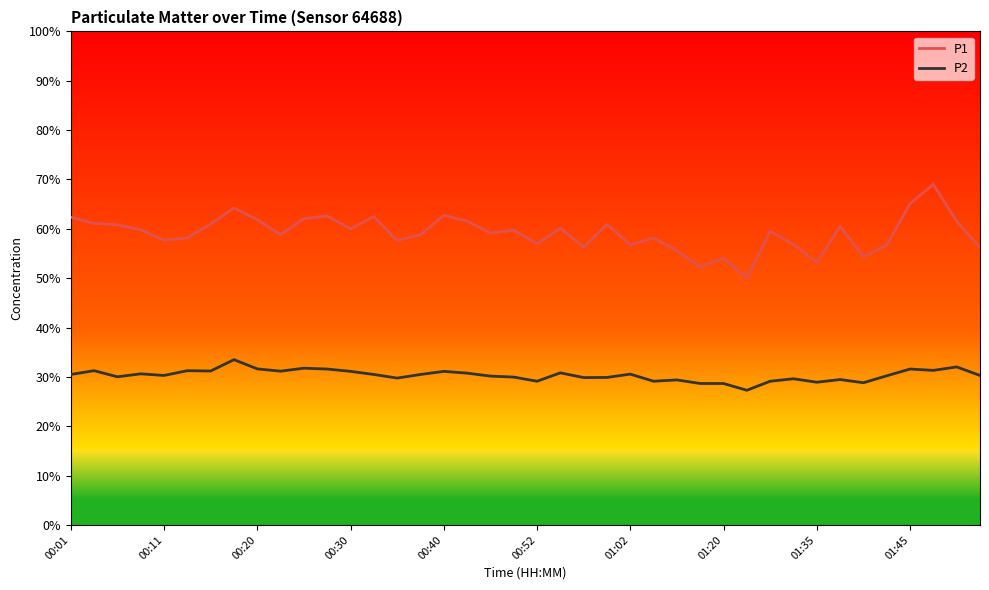

What are all the series names shown in the legend?

P1, P2